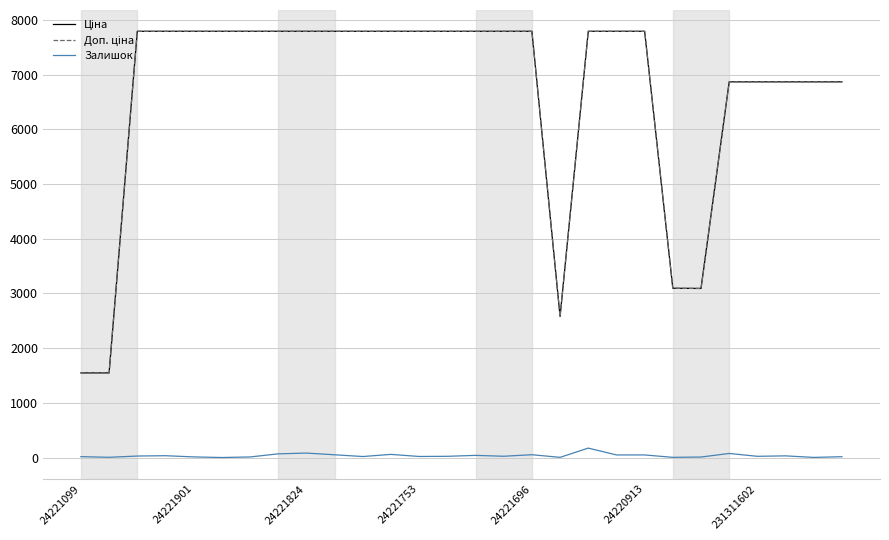

Count the number of data series in this chart.

3